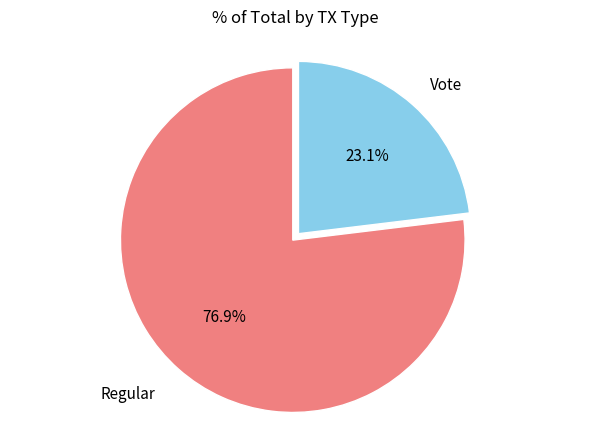

Does any single category account for the majority?

Yes